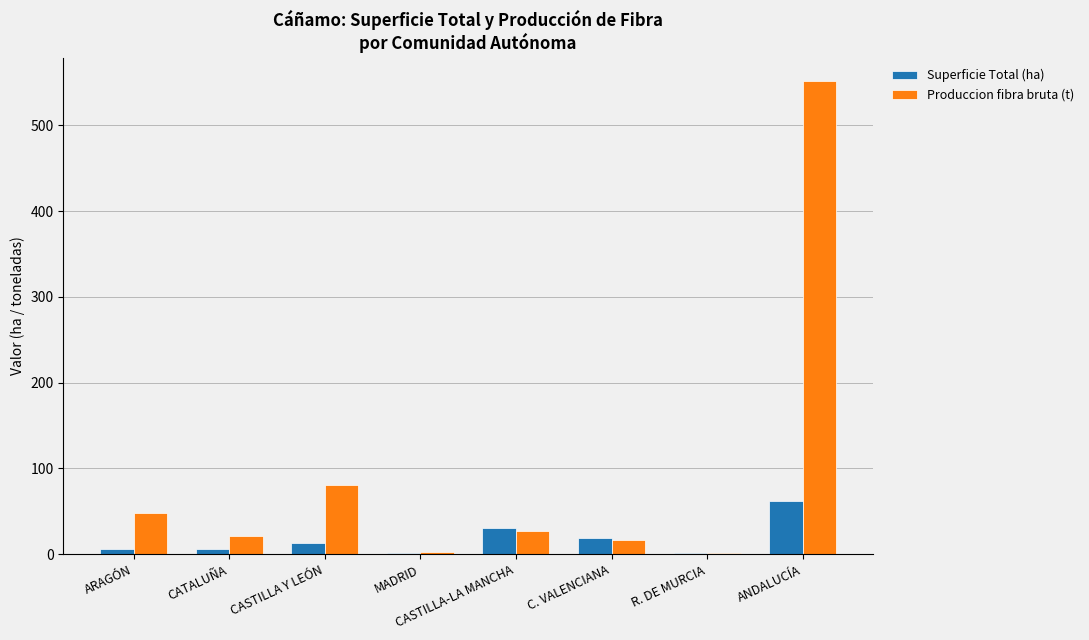

How many series are shown in this chart?

2